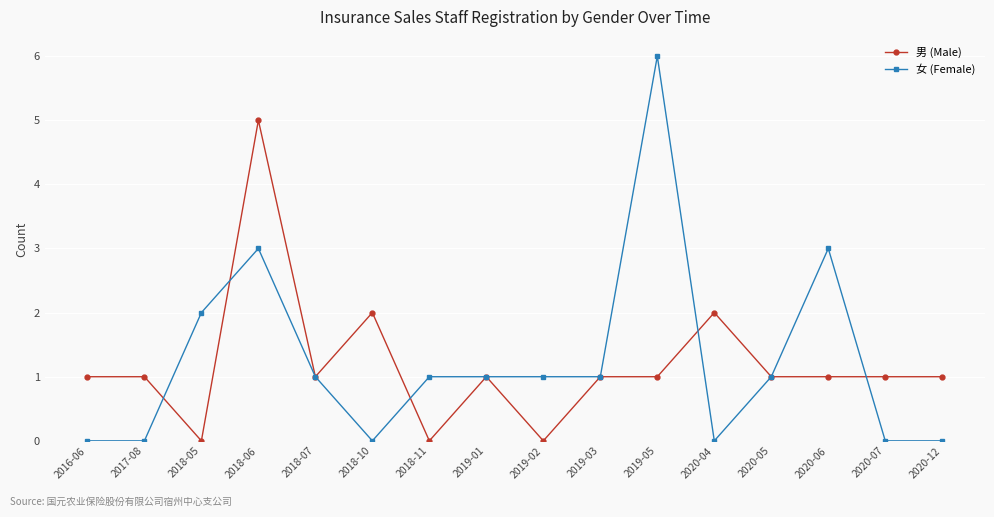

How many distinct data groups are displayed?

2